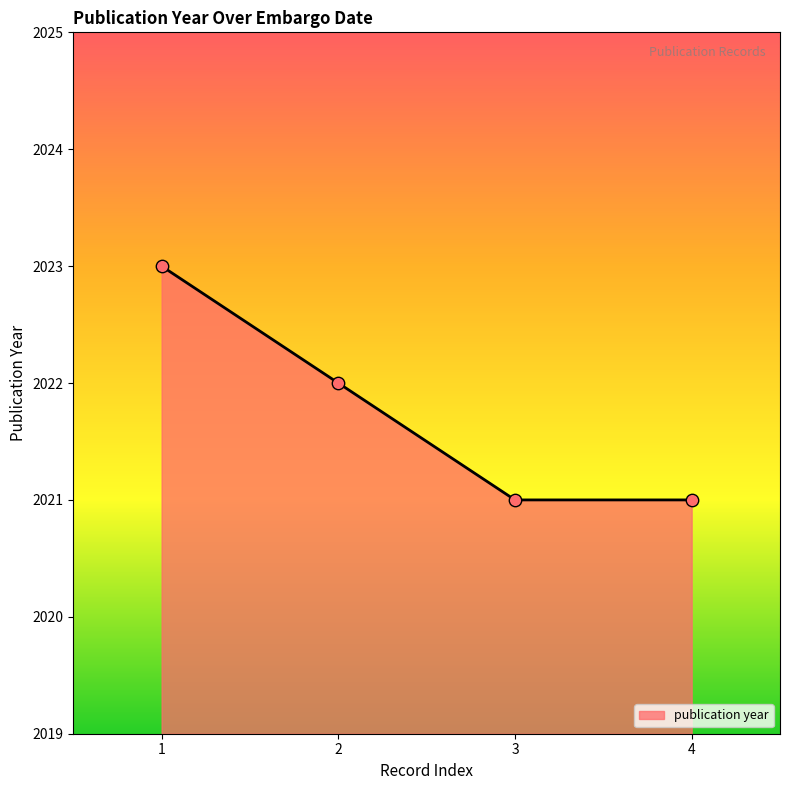

Approximately how many times larger is the value at 2 compared to 4?

1.0